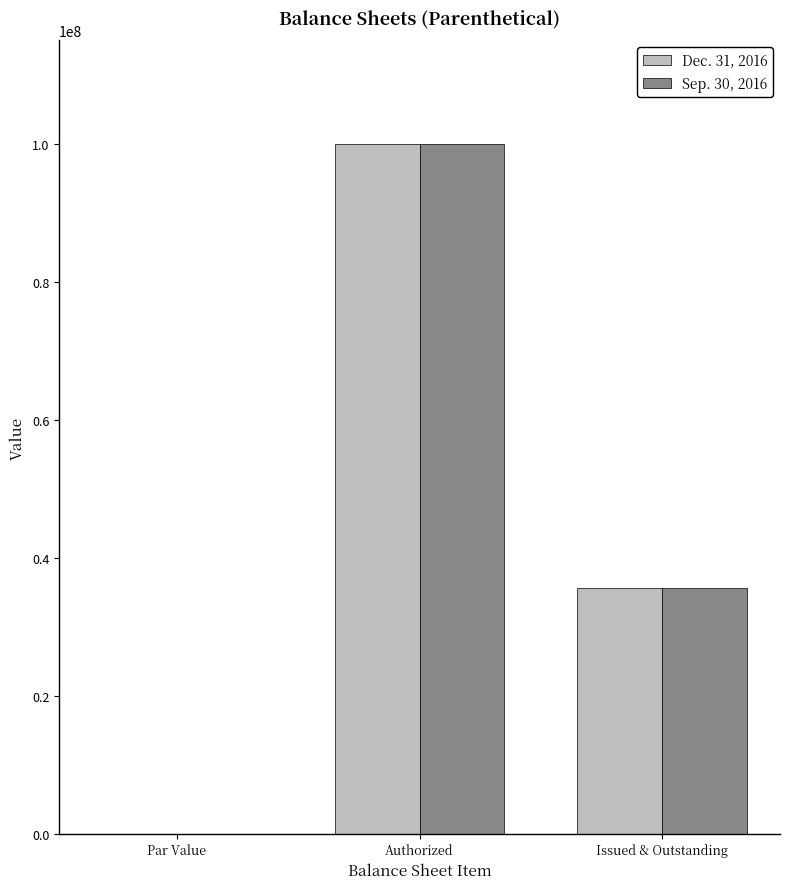

The Sep. 30, 2016 series shows 35600000.0 at Issued & Outstanding. True or false?

True